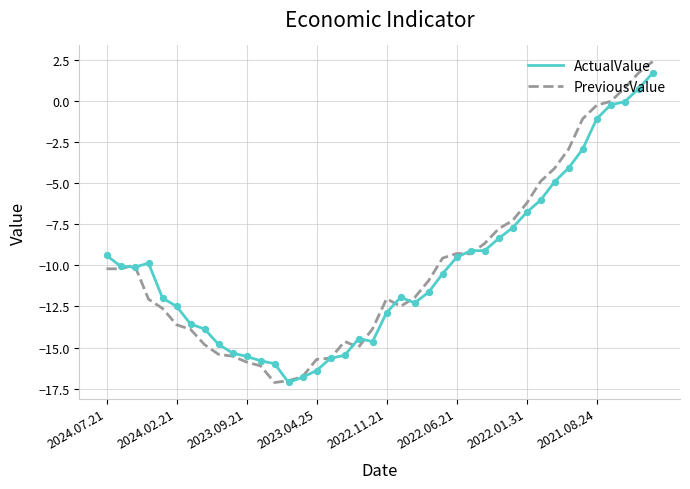

What is the maximum value for ActualValue?

1.7